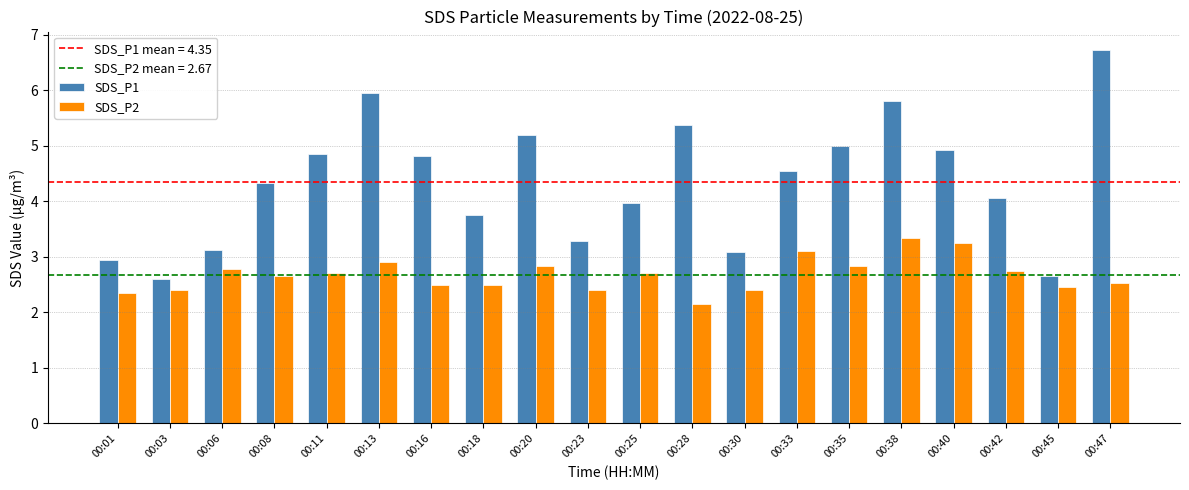

Rank the series by their maximum value, from highest to lowest.

SDS_P1, SDS_P2